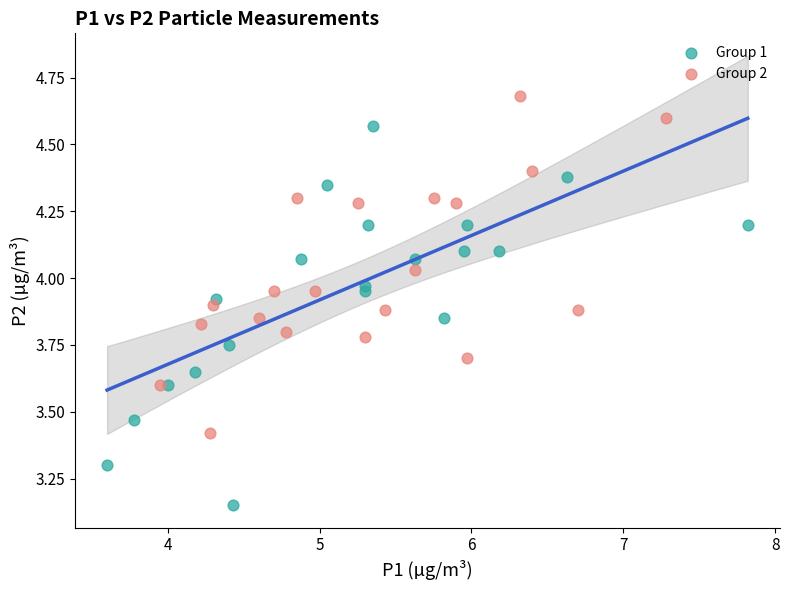

Which series has the widest spread of Y values?

Group 1